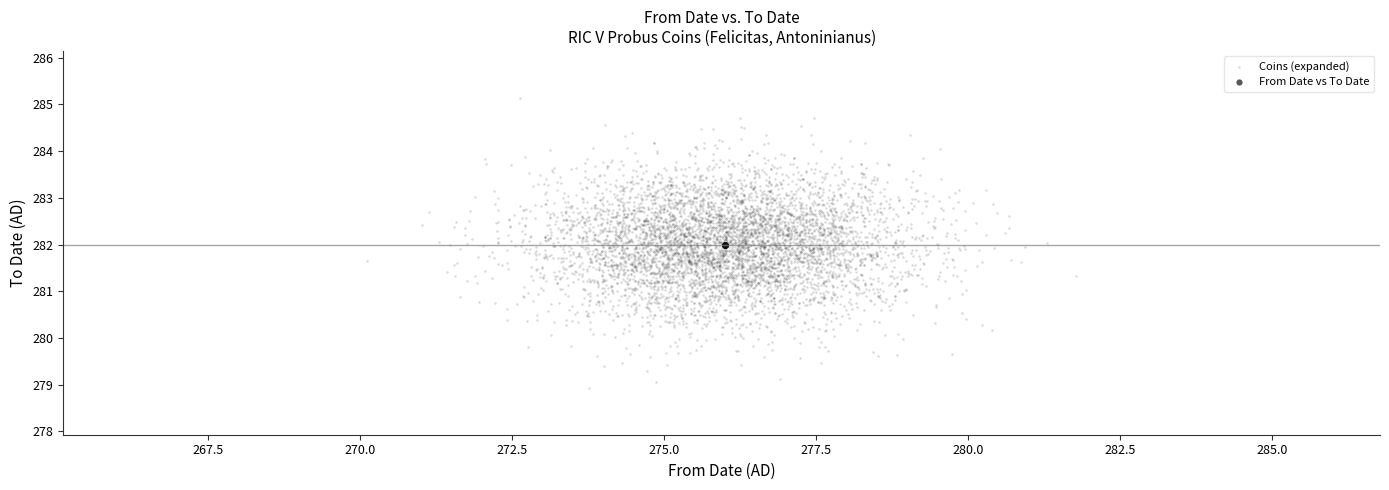

Which series contains the lowest Y value?

Coins (expanded)